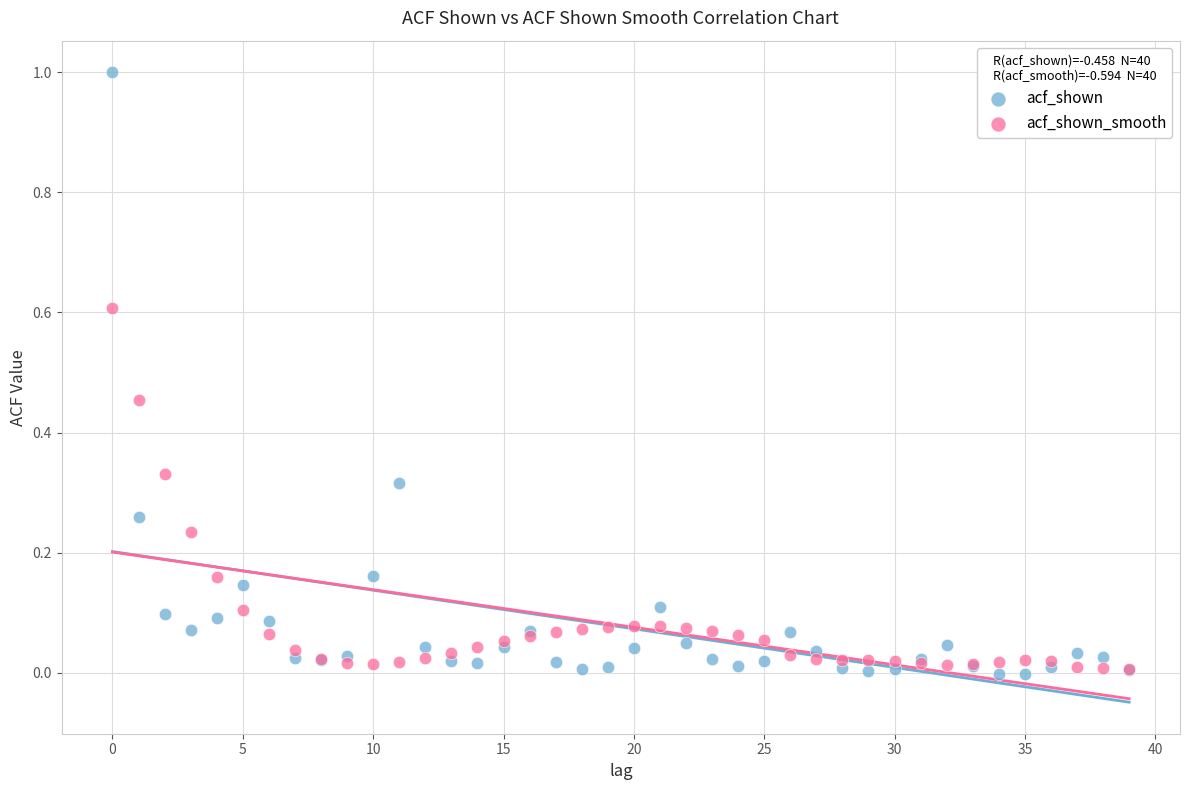

What are all the series names shown in the legend?

acf_shown, acf_shown_smooth